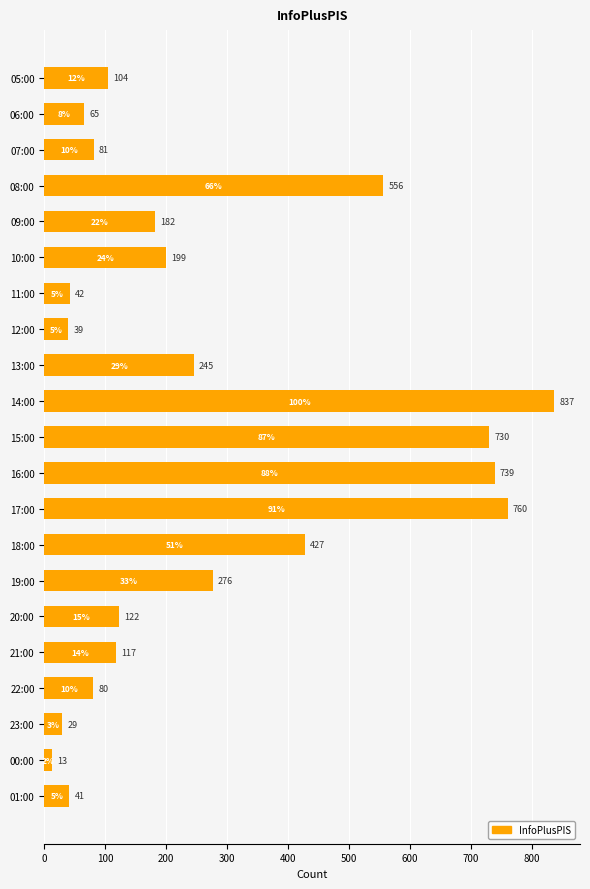

Rank the categories by value from highest to lowest.

14:00, 17:00, 16:00, 15:00, 08:00, 18:00, 19:00, 13:00, 10:00, 09:00, 20:00, 21:00, 05:00, 07:00, 22:00, 06:00, 11:00, 01:00, 12:00, 23:00, 00:00